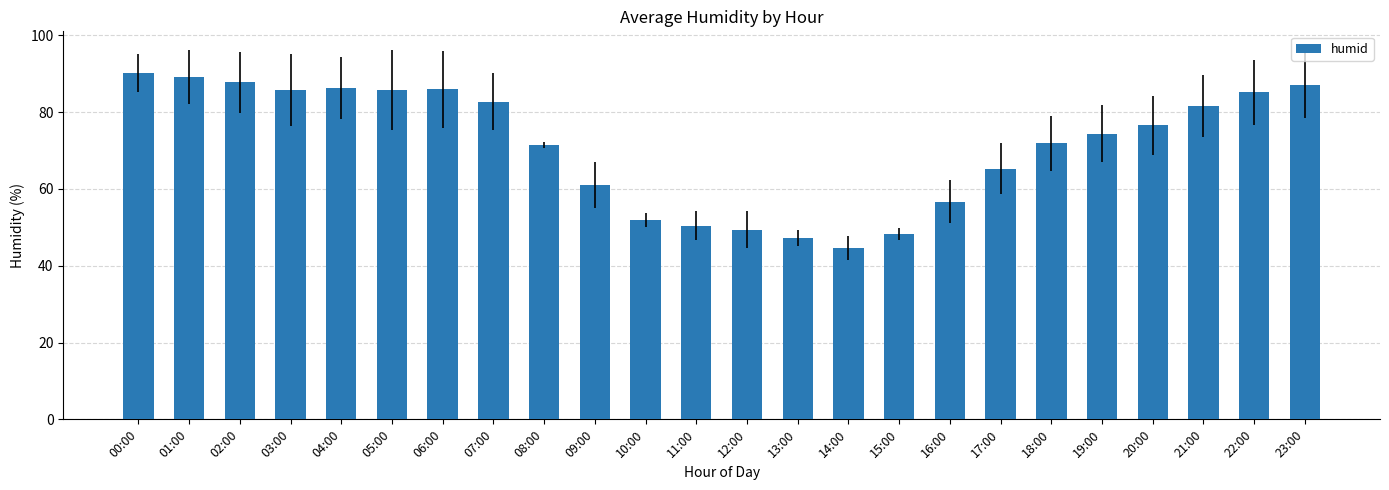

At which category does the chart reach its peak across all series?

00:00